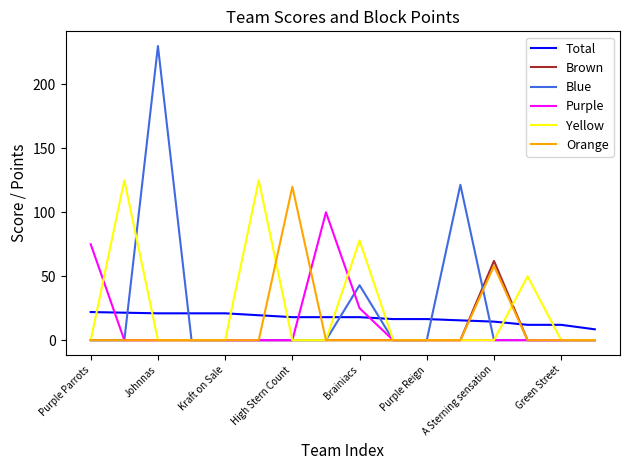

List the series in order of their peak value, lowest first.

Total, Brown, Purple, Orange, Yellow, Blue